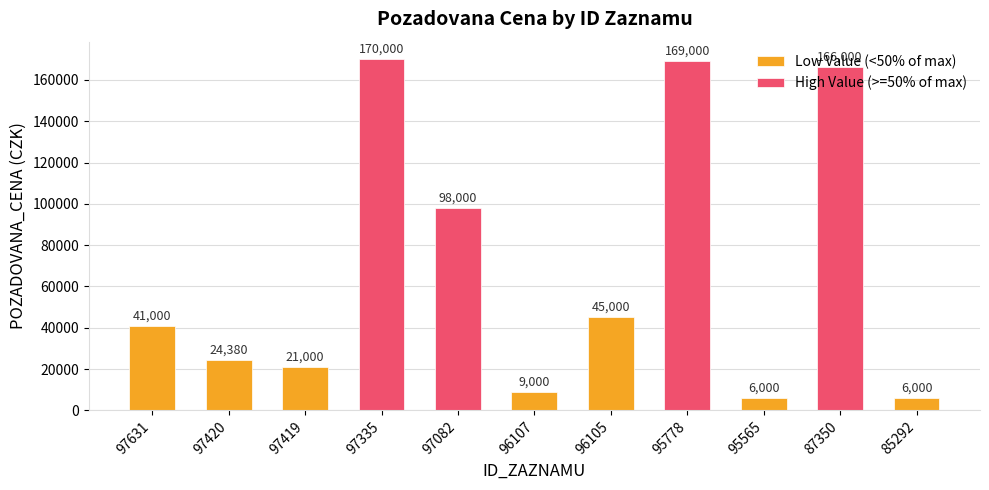

Is it true that the value at 87350 is 166000?

True